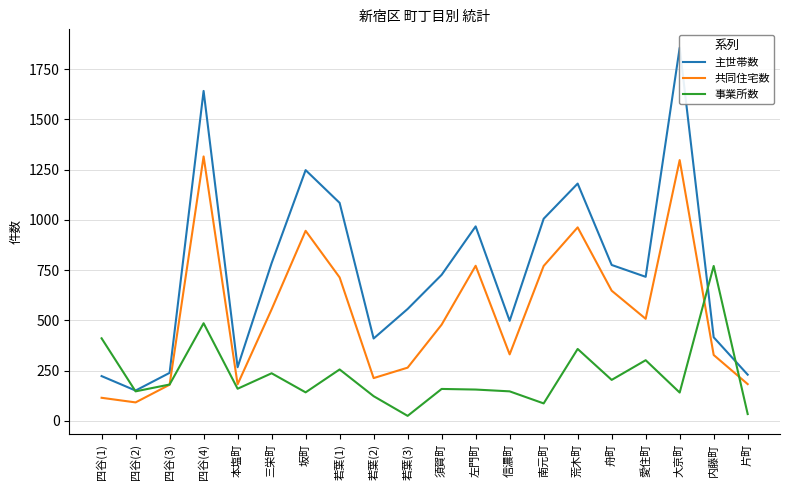

The 共同住宅数 series shows 648 at 舟町. True or false?

True